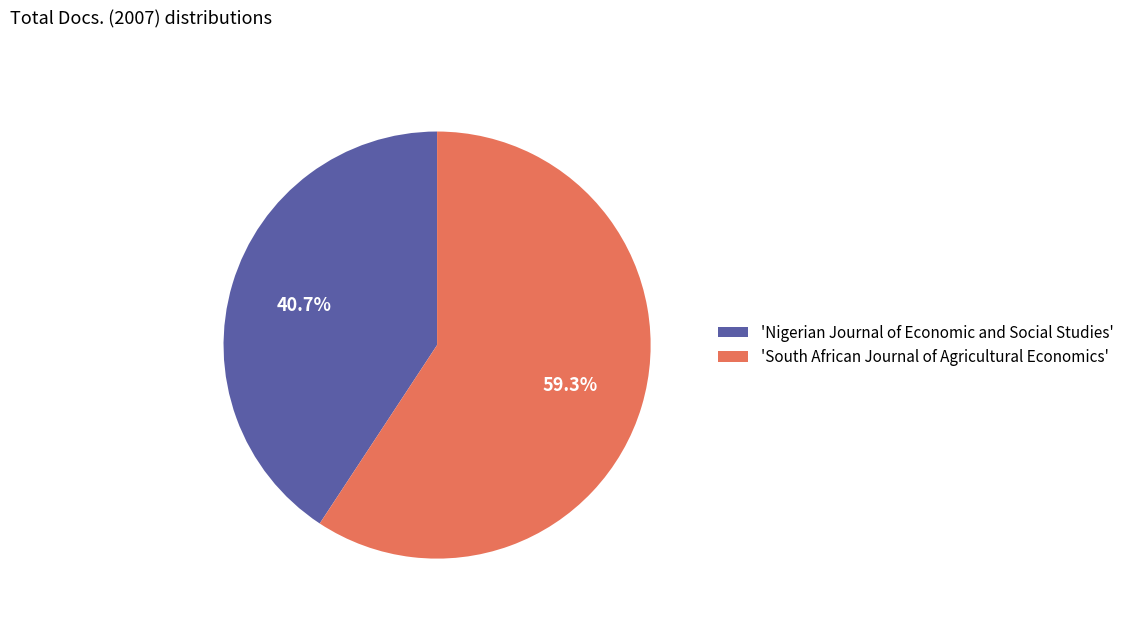

What is the smallest slice in the pie chart?

'Nigerian Journal of Economic and Social Studies'